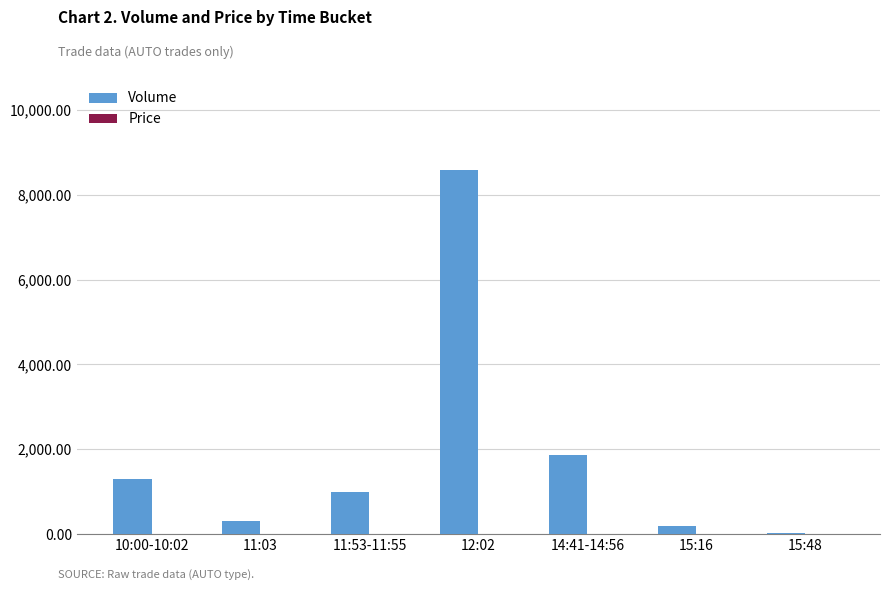

Which series has the widest spread of values?

Volume